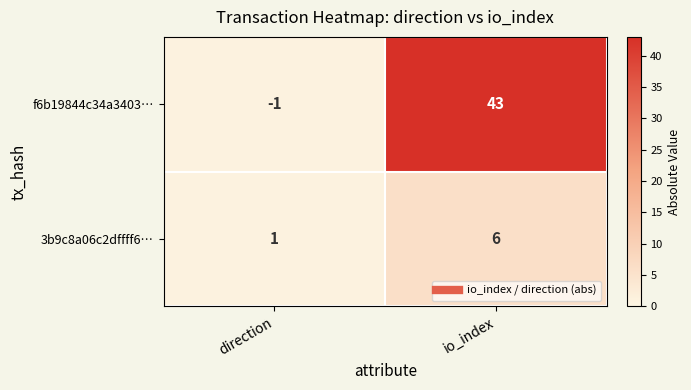

Rank the series at io_index from lowest to highest value.

3b9c8a06c2dffff6…, f6b19844c34a3403…